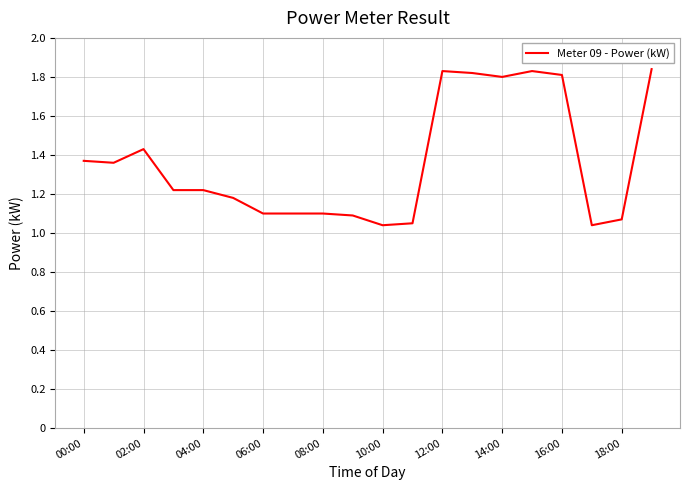

What is the difference between the maximum and minimum values?

0.8